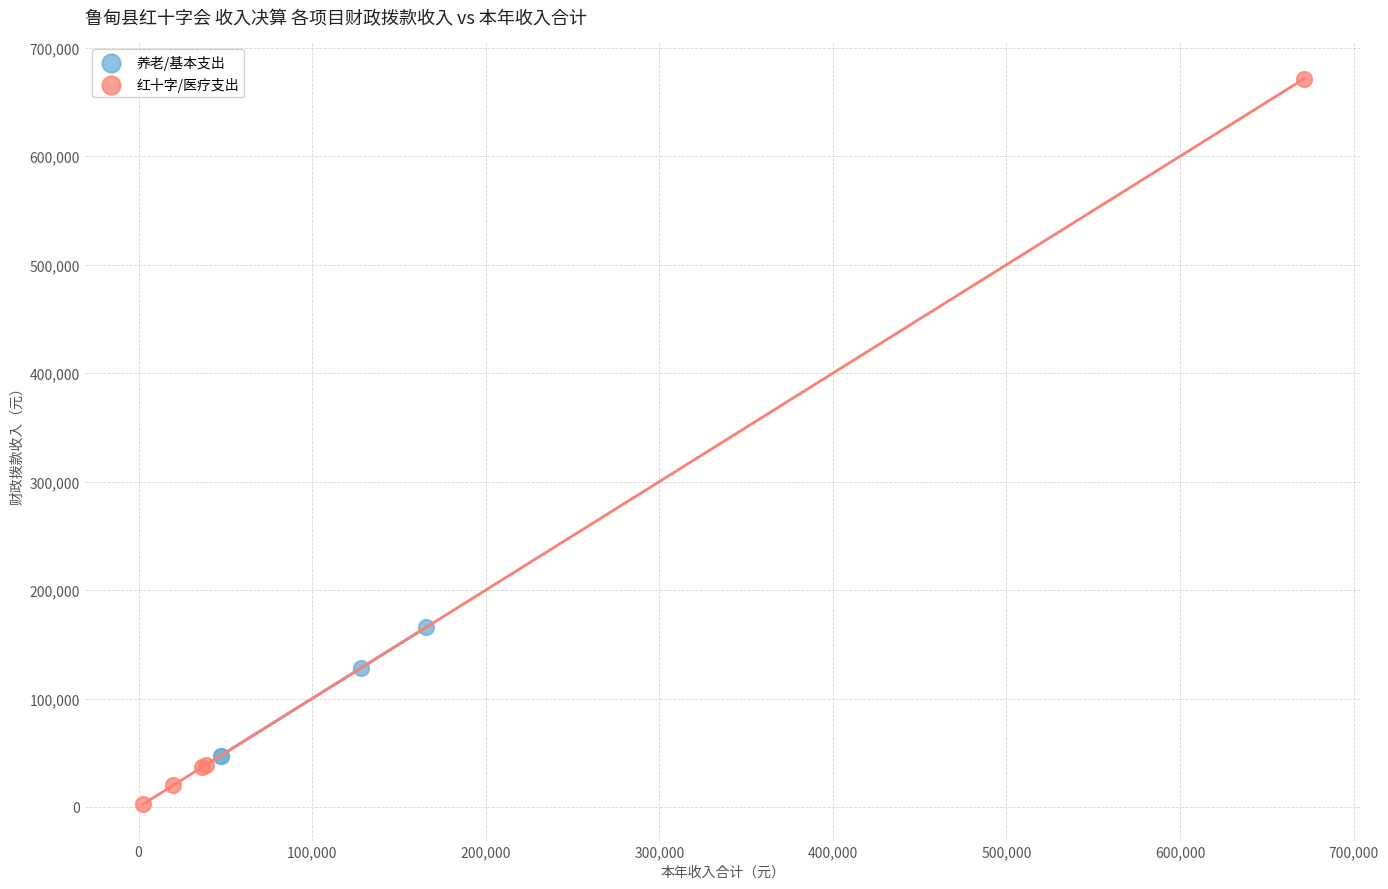

What are all the series names shown in the legend?

养老/基本支出, 红十字/医疗支出